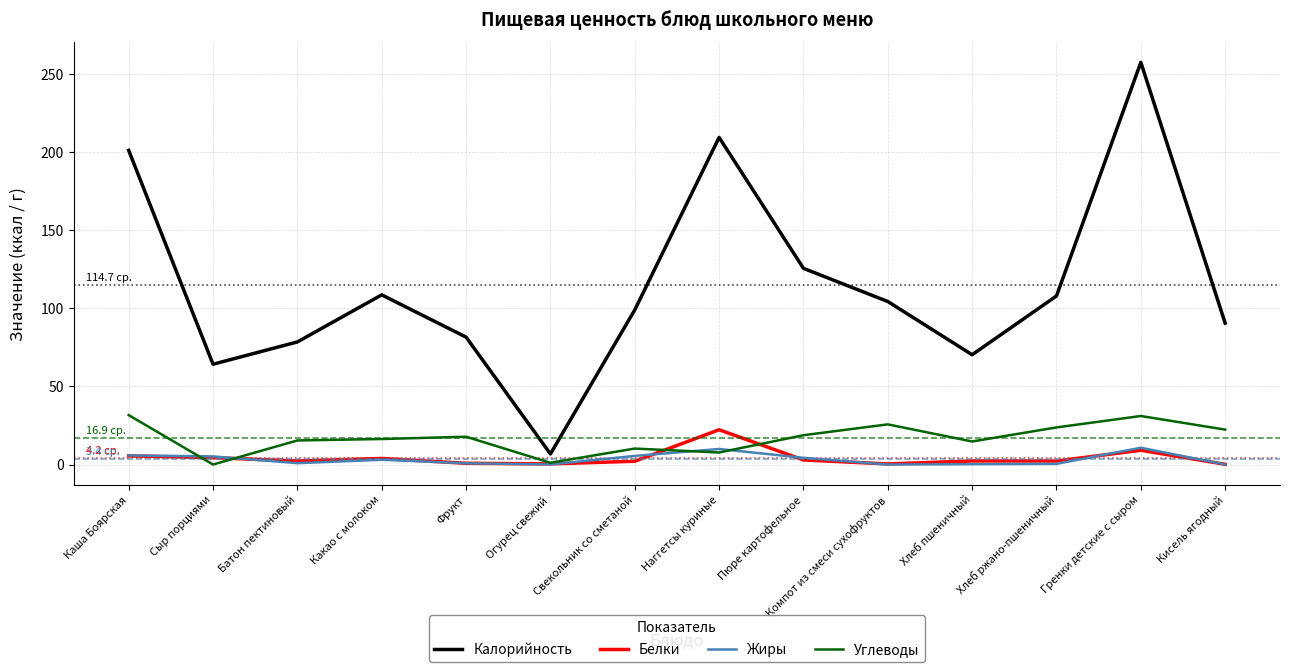

Which series changed the most between Батон пектиновый and Пюре картофельное?

Калорийность